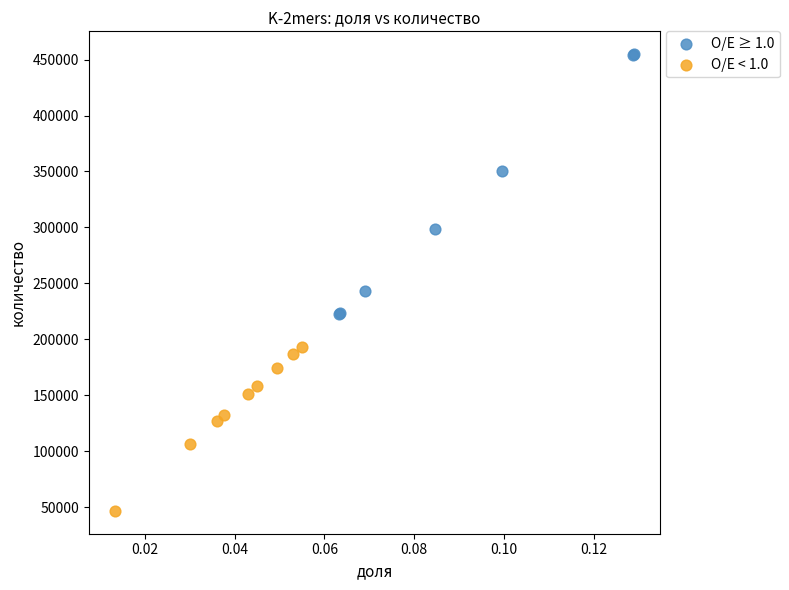

Which series contains the highest Y value?

O/E ≥ 1.0